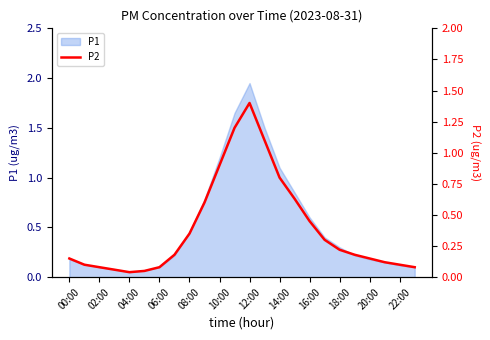

How many lines are shown in the chart?

1